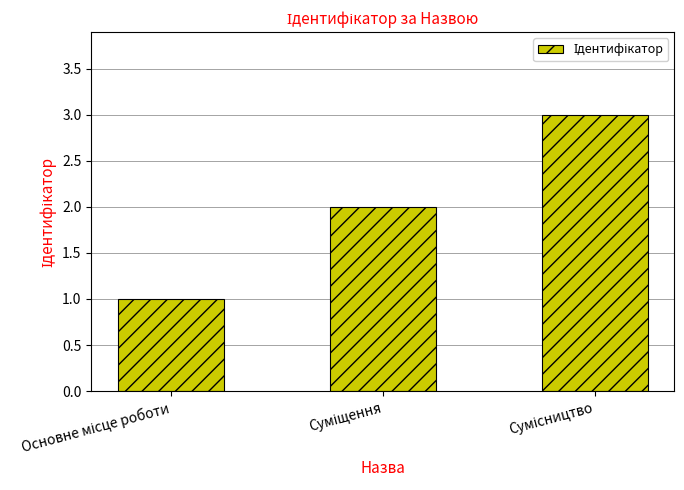

What is the maximum value shown in the chart?

3